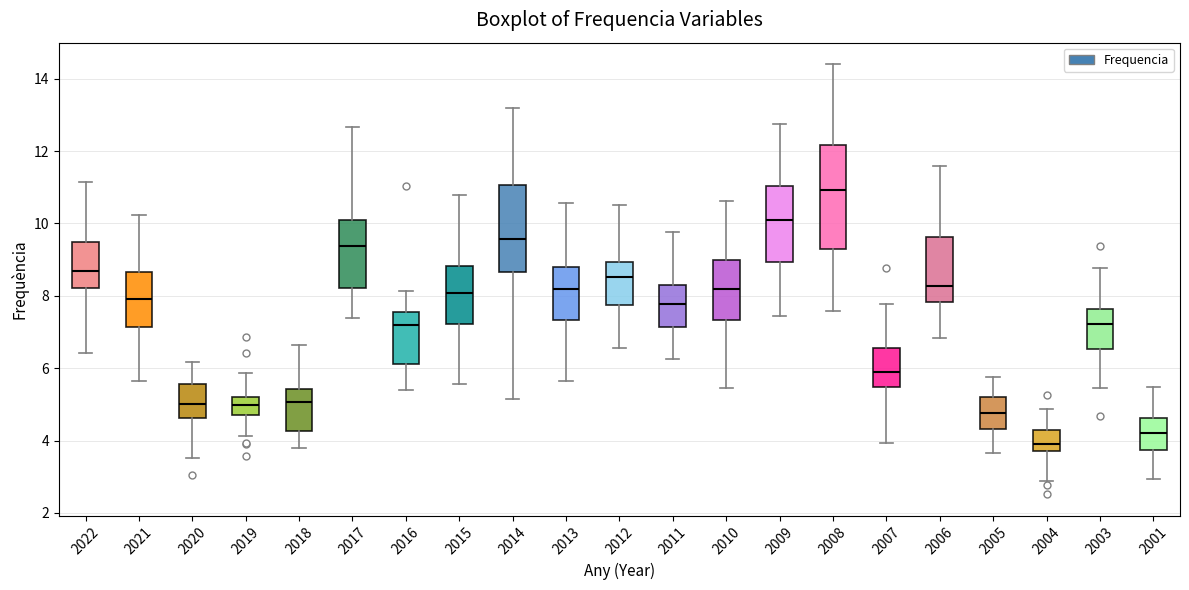

Reading left to right, transcribe this box plot: for each box, give where its median line is, the range the box spans, and where its two whiskers end, as read against the y-axis. The values are not printed on the chart, so give them approximately, as read against the axis.

2022: median 8.6, box 8.2 to 9.4, whiskers 6.4 to 11.2
2021: median 8.0, box 7.2 to 8.6, whiskers 5.6 to 10.2
2020: median 5.0, box 4.6 to 5.6, whiskers 3.6 to 6.2
2019: median 5.0, box 4.8 to 5.2, whiskers 4.2 to 5.8
2018: median 5.0, box 4.2 to 5.4, whiskers 3.8 to 6.6
2017: median 9.4, box 8.2 to 10.0, whiskers 7.4 to 12.6
2016: median 7.2, box 6.2 to 7.6, whiskers 5.4 to 8.2
2015: median 8.0, box 7.2 to 8.8, whiskers 5.6 to 10.8
2014: median 9.6, box 8.6 to 11.0, whiskers 5.2 to 13.2
2013: median 8.2, box 7.4 to 8.8, whiskers 5.6 to 10.6
2012: median 8.6, box 7.8 to 9.0, whiskers 6.6 to 10.6
2011: median 7.8, box 7.2 to 8.2, whiskers 6.2 to 9.8
2010: median 8.2, box 7.4 to 9.0, whiskers 5.4 to 10.6
2009: median 10.0, box 9.0 to 11.0, whiskers 7.4 to 12.8
2008: median 11.0, box 9.2 to 12.2, whiskers 7.6 to 14.4
2007: median 6.0, box 5.4 to 6.6, whiskers 4.0 to 7.8
2006: median 8.2, box 7.8 to 9.6, whiskers 6.8 to 11.6
2005: median 4.8, box 4.4 to 5.2, whiskers 3.6 to 5.8
2004: median 3.8 (just above the box's lower edge), box 3.8 to 4.2, whiskers 2.8 to 4.8
2003: median 7.2, box 6.6 to 7.6, whiskers 5.4 to 8.8
2001: median 4.2, box 3.8 to 4.6, whiskers 3.0 to 5.4